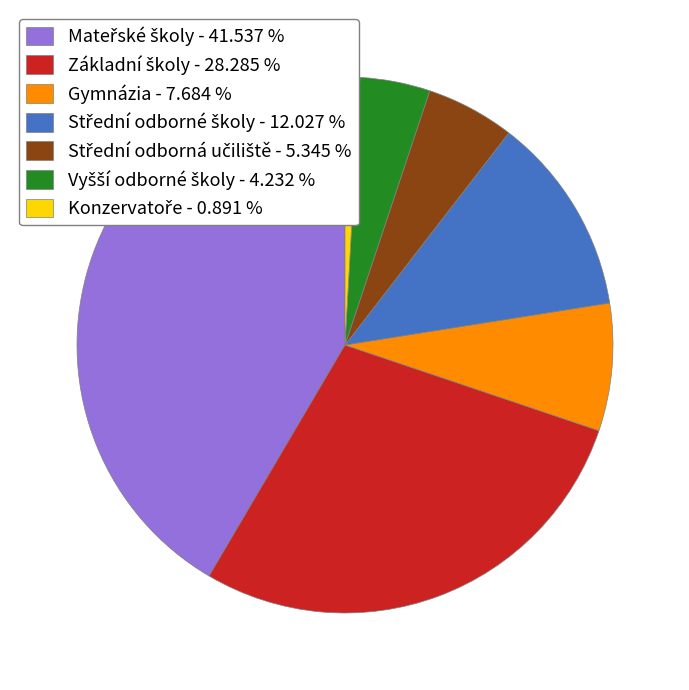

Is there a majority slice in this chart?

No